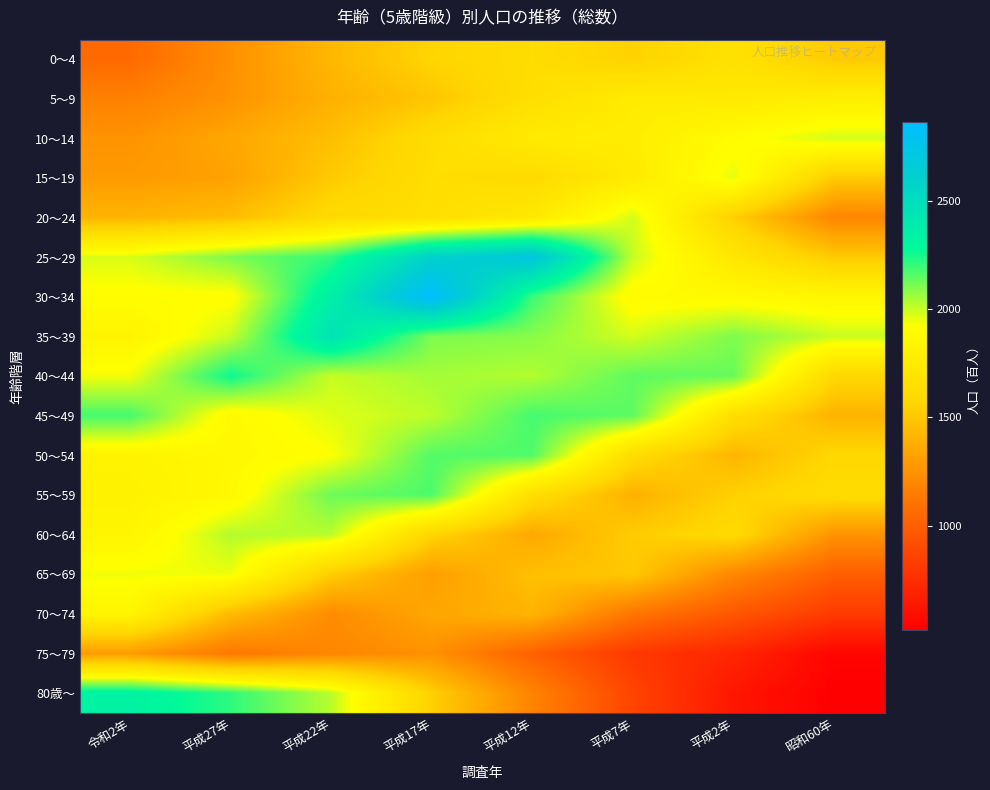

Which series changed the most between 平成22年 and 平成17年?

30～34